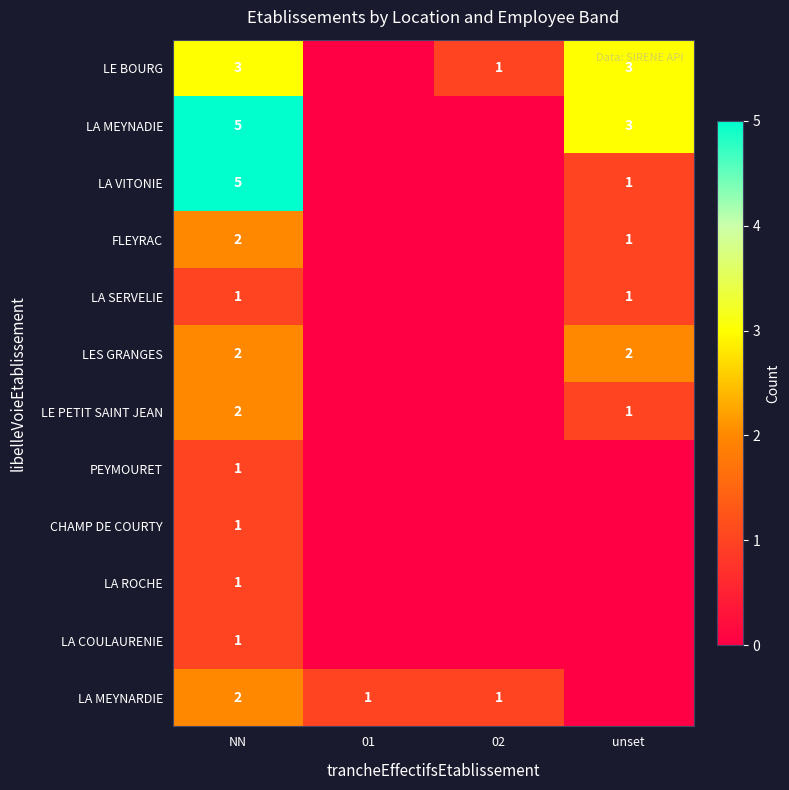

What is the difference between the highest and lowest values at unset?

3